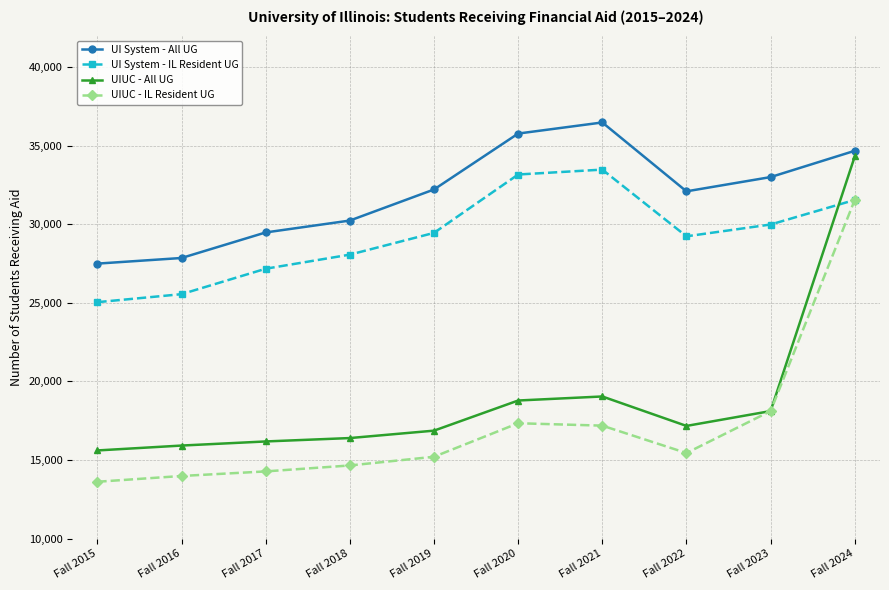

The UIUC - IL Resident UG series shows 19522 at Fall 2016. True or false?

False